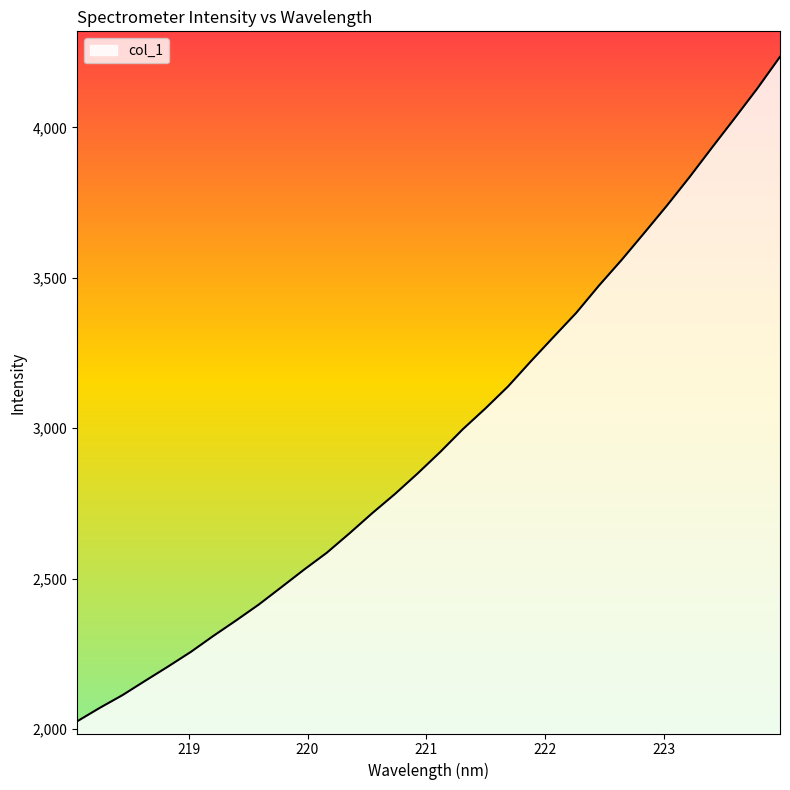

What is the maximum value shown in the chart?

4234.4